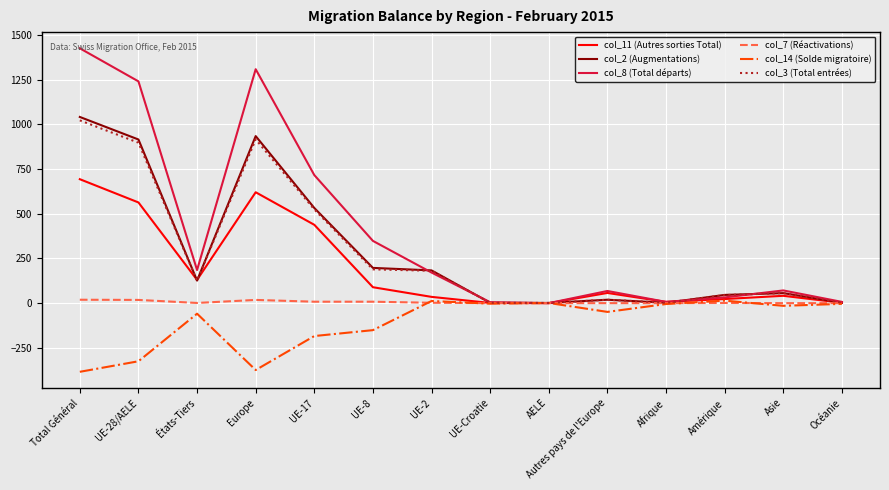

The col_8 (Total départs) series shows 1725 at Europe. True or false?

False